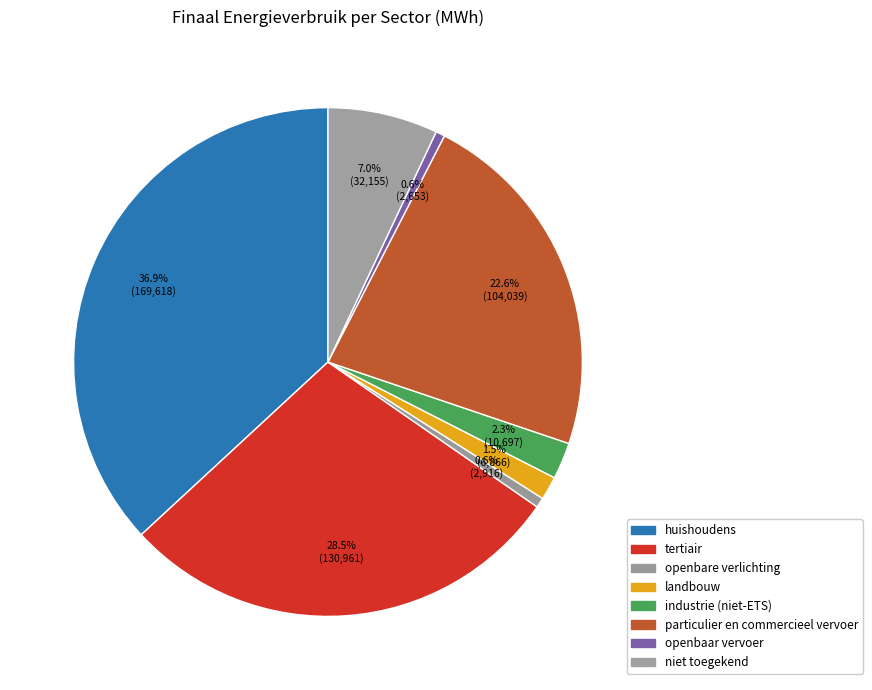

Is it true that openbaar vervoer is 1% of the pie?

True